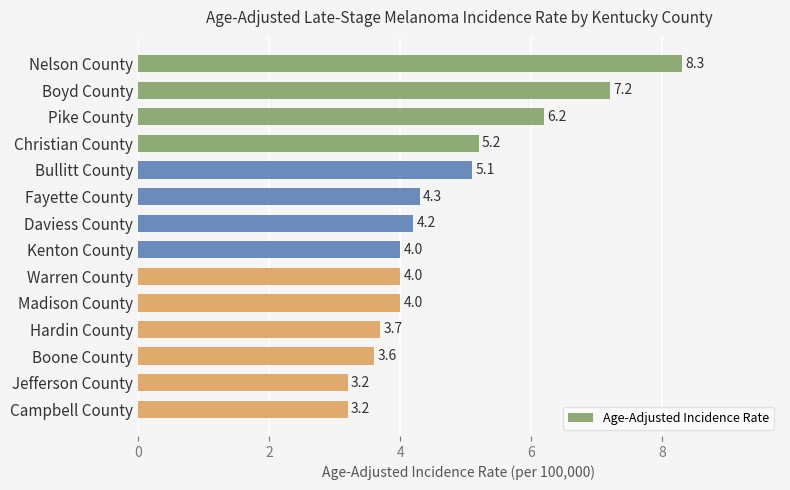

What is the value of the 12th bar from the top?

3.6